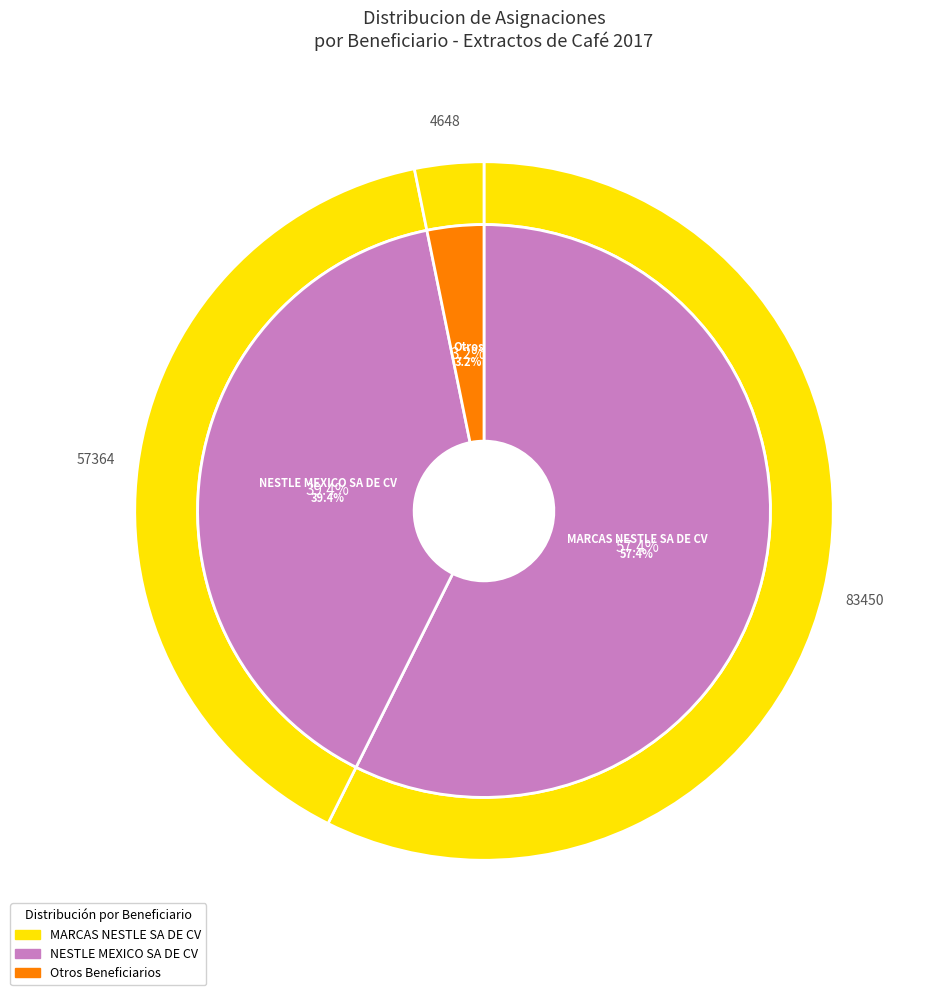

True or false: ITAL VOGUE SA DE CV accounts for 9% of the total.

False